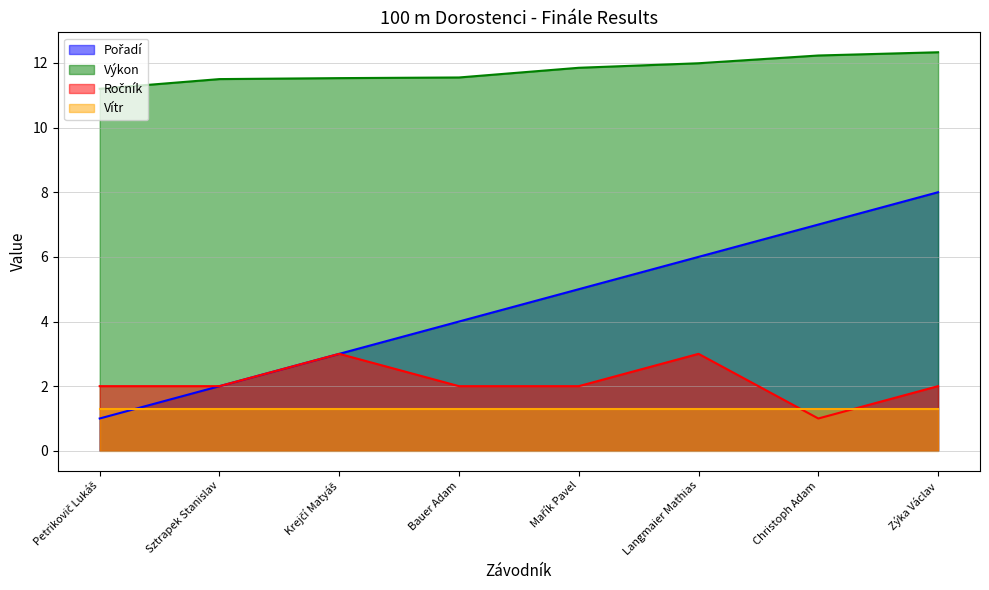

What is the label of the 6th point from the right?

Krejčí Matyáš